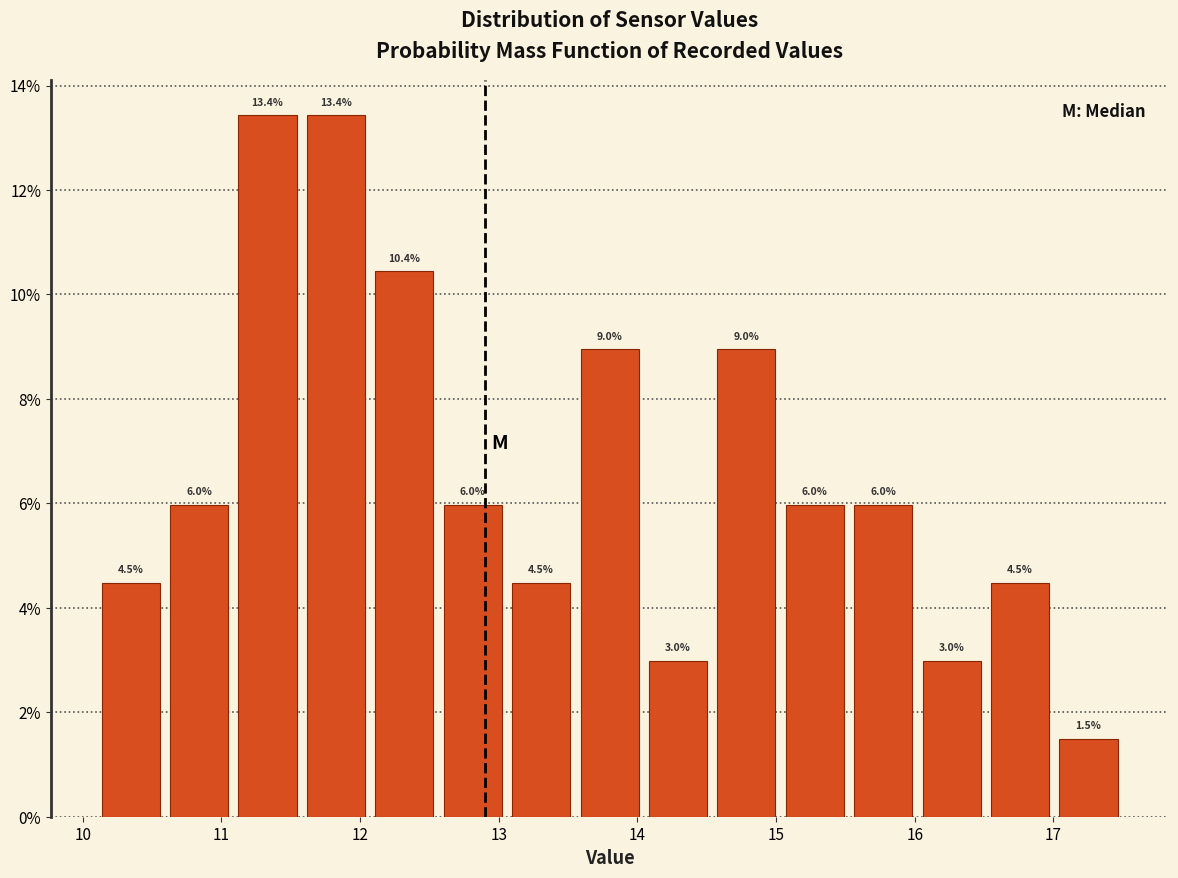

Reading left to right, transcribe this chart: for each bar, give the range it covers on the x-axis and its height. The bar edges are not printed on the chart, so give them approximately, as read against the axis.

10.1 to 10.6: 4.5
10.6 to 11.1: 6.0
11.1 to 11.6: 13.4
11.6 to 12.1: 13.4
12.1 to 12.6: 10.4
12.6 to 13.1: 6.0
13.1 to 13.6: 4.5
13.6 to 14.0: 9.0
14.0 to 14.5: 3.0
14.5 to 15.0: 9.0
15.0 to 15.5: 6.0
15.5 to 16.0: 6.0
16.0 to 16.5: 3.0
16.5 to 17.0: 4.5
17.0 to 17.5: 1.5